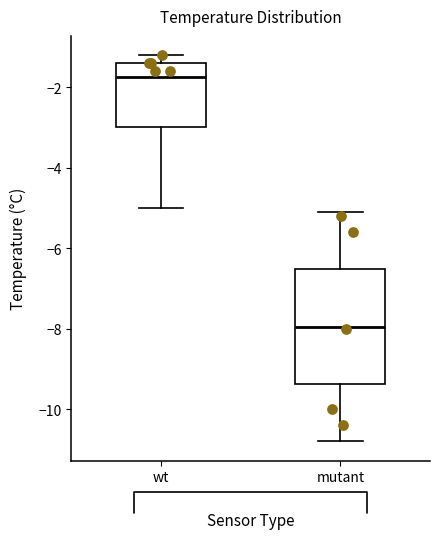

Reading left to right, read every box against the y-axis: the position of its median line, the range the box covers, and the ends of its whiskers. The values are not printed on the chart, so give them approximately, as read against the axis.

wt: median -1.8, box -3.0 to -1.4, whiskers -5.0 to -1.2
mutant: median -8.0, box -9.4 to -6.6, whiskers -10.8 to -5.0